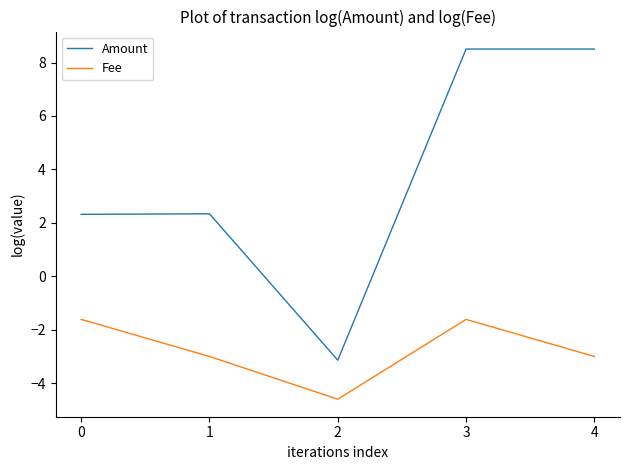

What are all the series names shown in the legend?

Amount, Fee